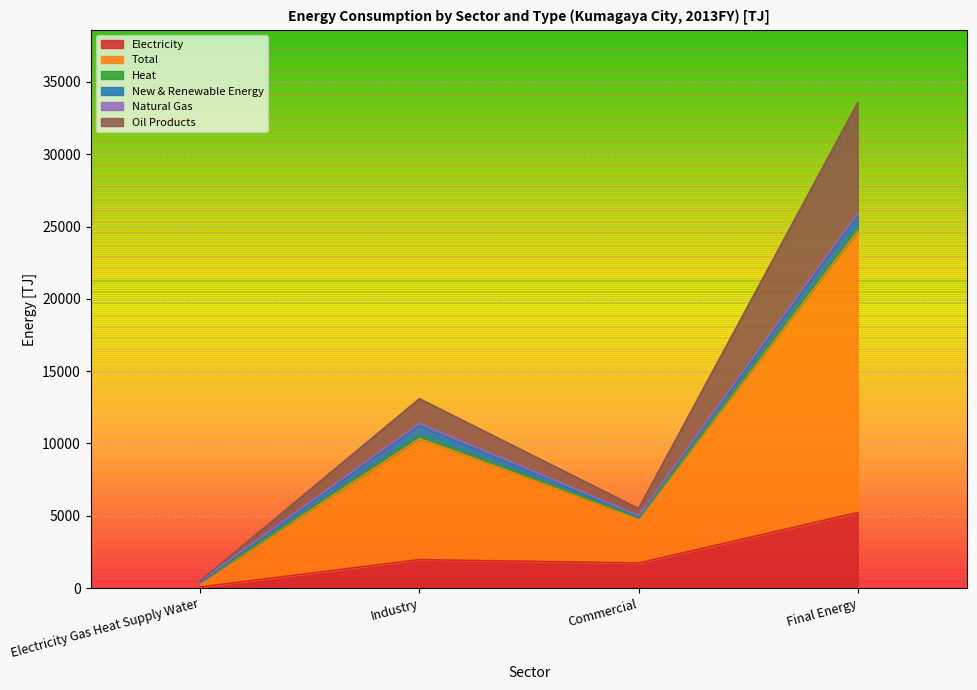

True or false: Electricity has a value of 1732.0 at Commercial.

True